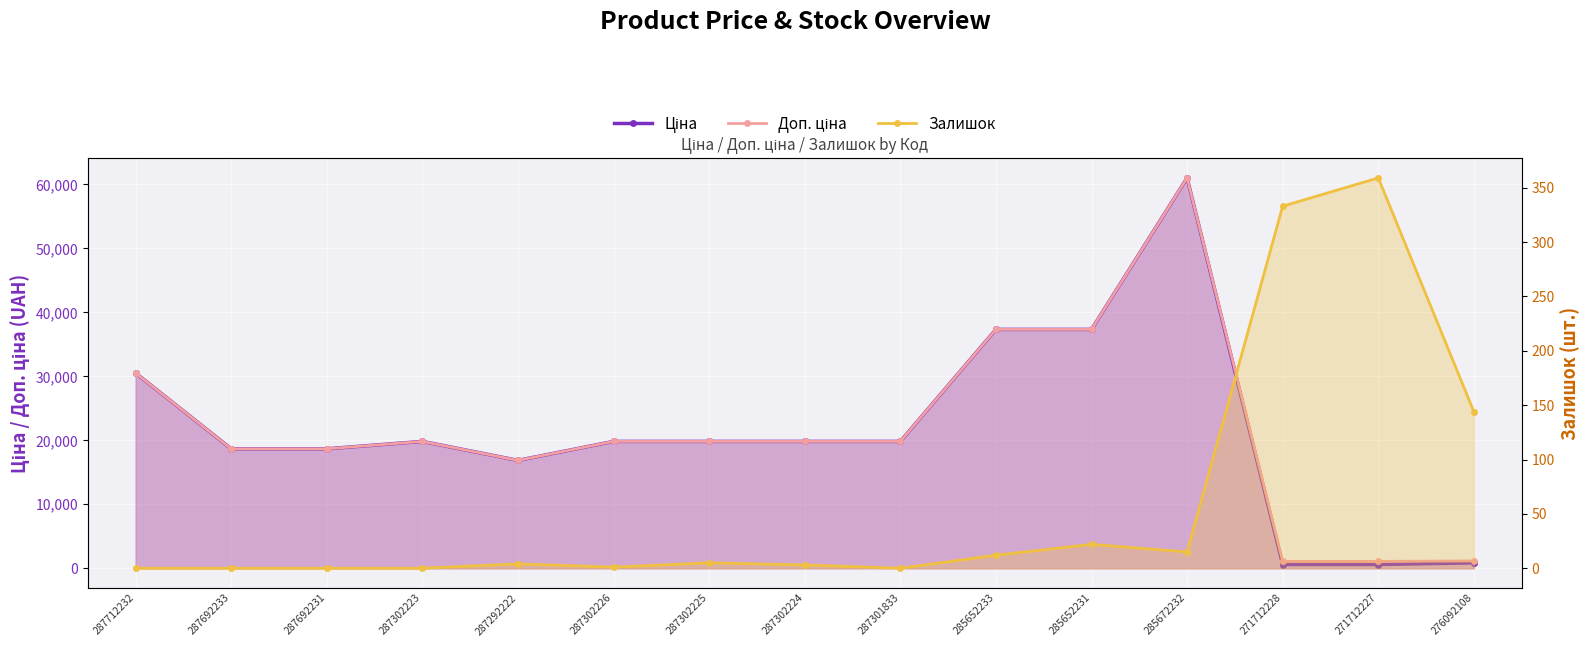

Which series has the largest total across all categories?

Доп. ціна